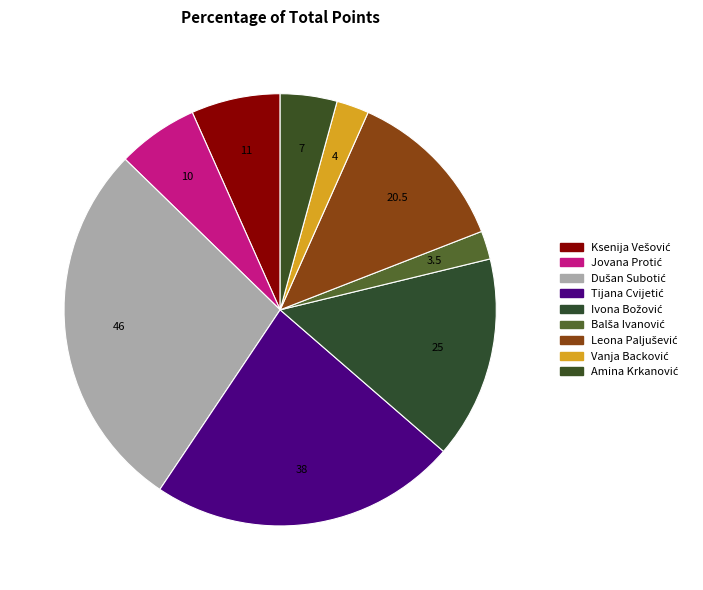

Which slice is the smallest?

Balša Ivanović